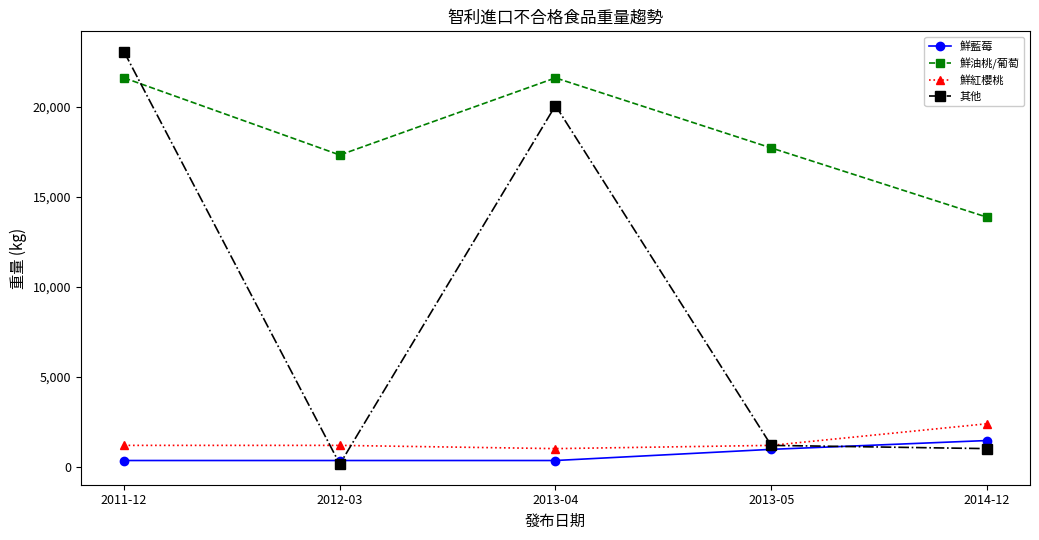

Reading right to left, transcribe all the data shown in this chart.

鮮藍莓: 1468.8	979.2	360.0	360.0	360.0
鮮油桃/葡萄: 13870.0	17712.0	21600.0	17318.4	21600.0
鮮紅櫻桃: 2400.0	1200.0	1020.0	1200.0	1200.0
其他: 1020.0	1200.0	20065.5	160.0	23040.0